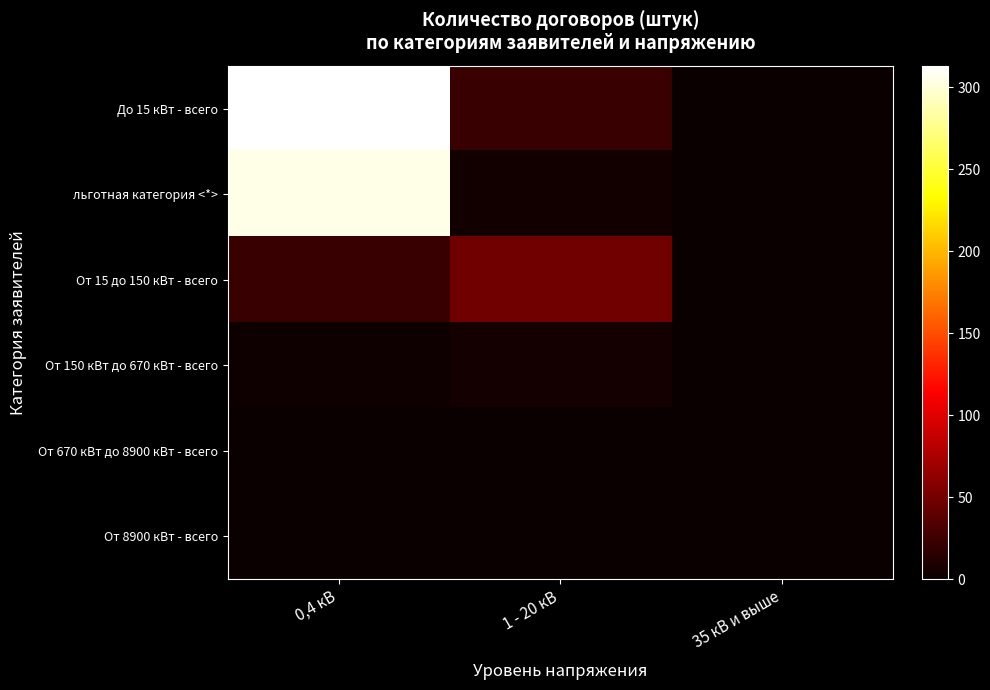

Which category has the lowest value across all series?

35 кВ и выше